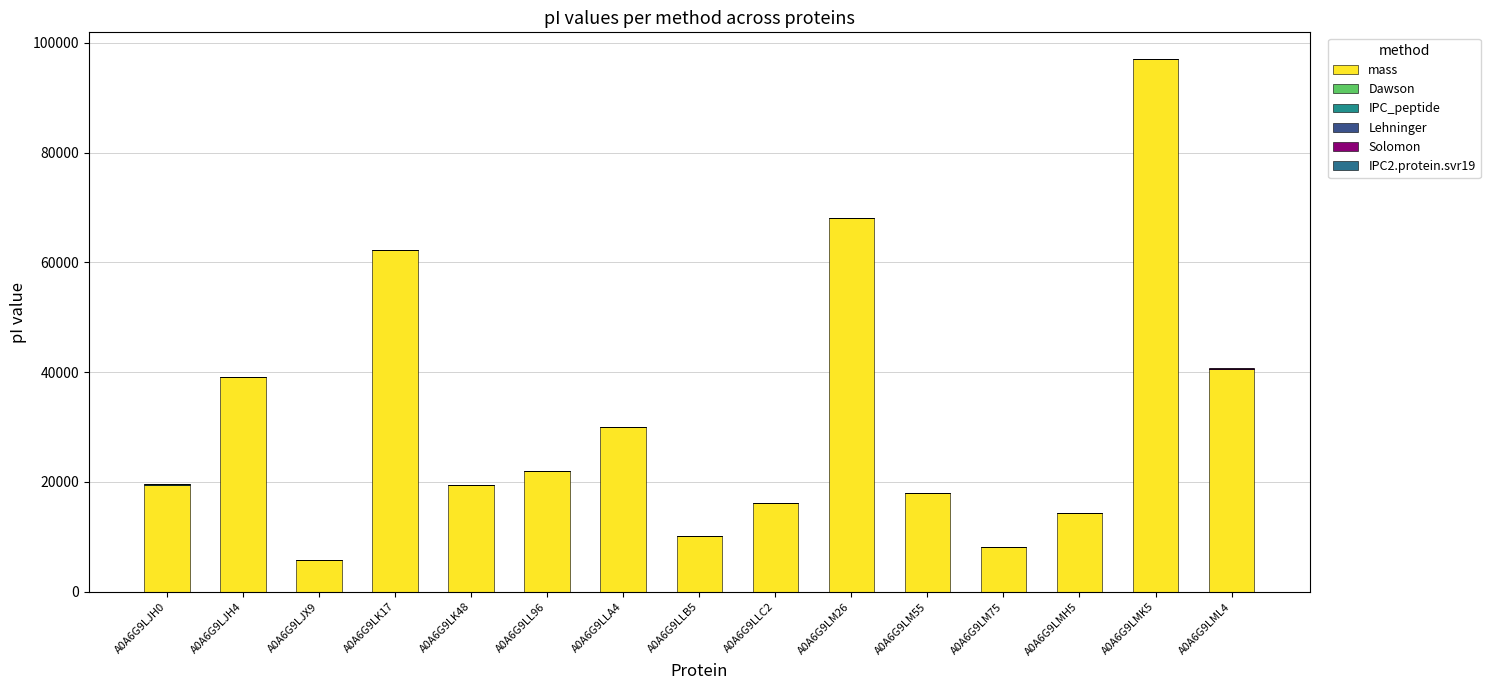

What is the sum of the Solomon values at A0A6G9LJH4 and A0A6G9LLA4?

8.7